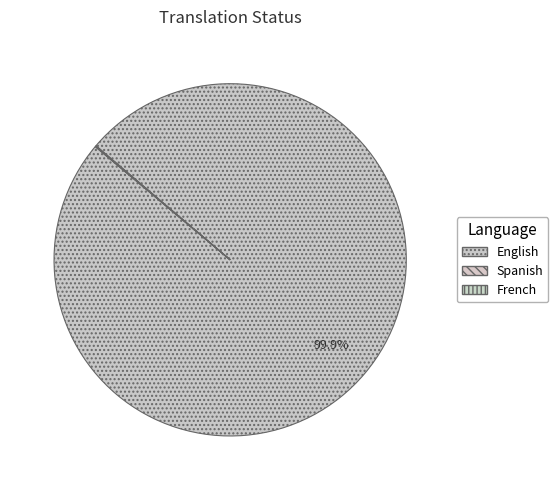

To the nearest percent, what is the difference between the largest and smallest slice percentages?

100%